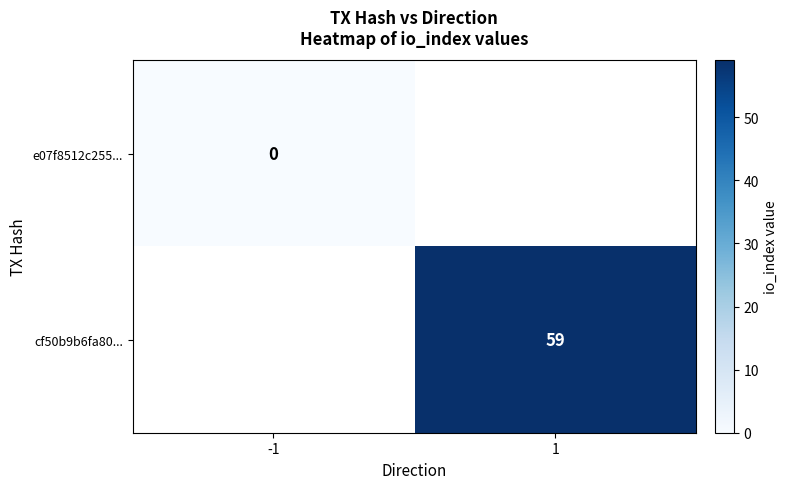

Is it true that cf50b9b6fa80... equals 100 at 1?

False